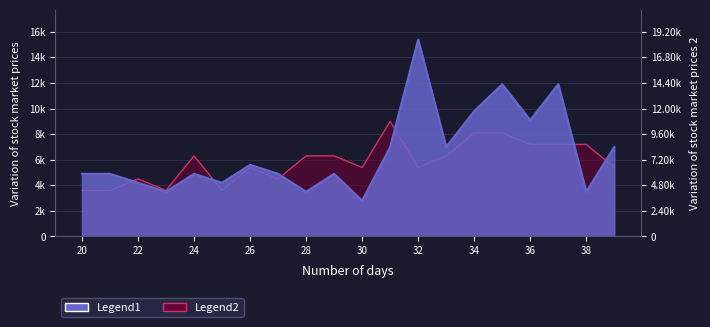

What are all the series names shown in the legend?

Legend1, Legend2